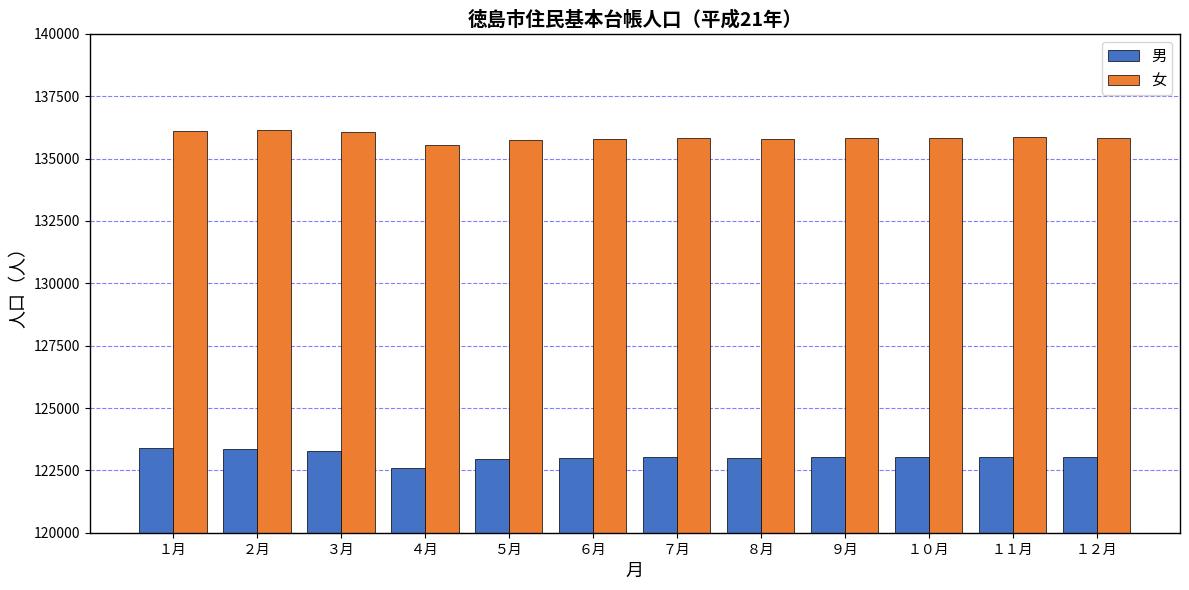

Is it true that 女 equals 41121 at ６月?

False